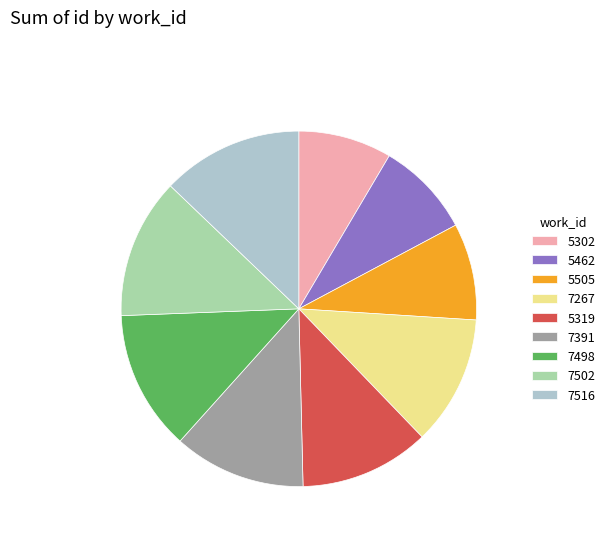

True or false: 7516 accounts for 13% of the total.

True